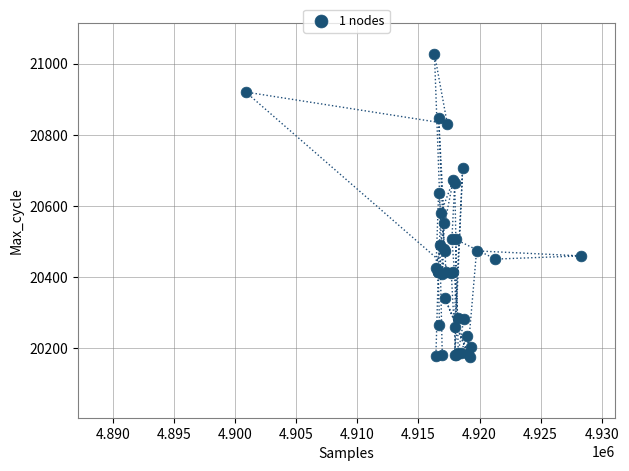

What Y value in the scatter plot is closest to 20602?

20579